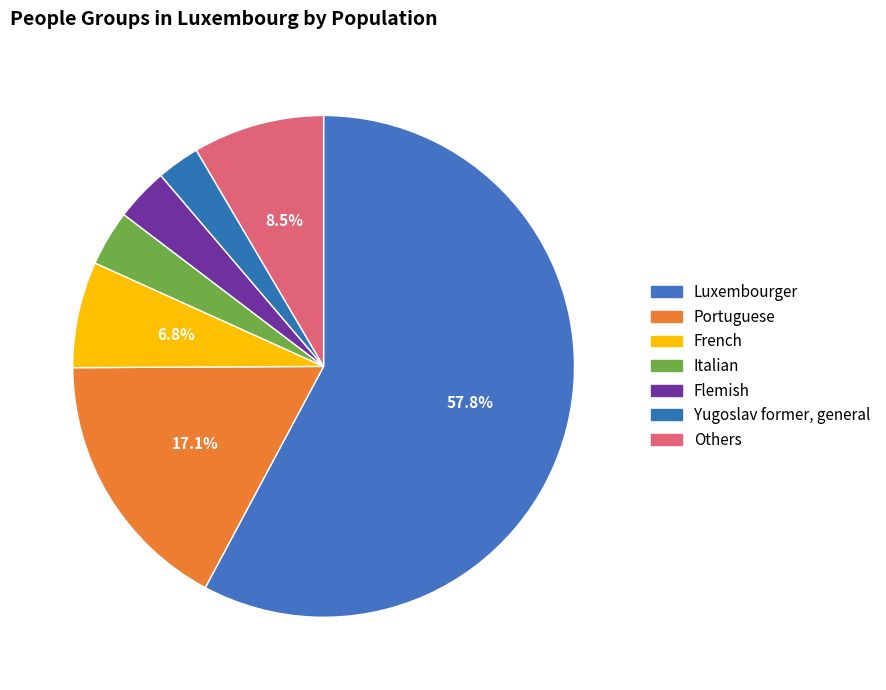

To the nearest percent, what is the difference between the largest and smallest slice percentages?

55%